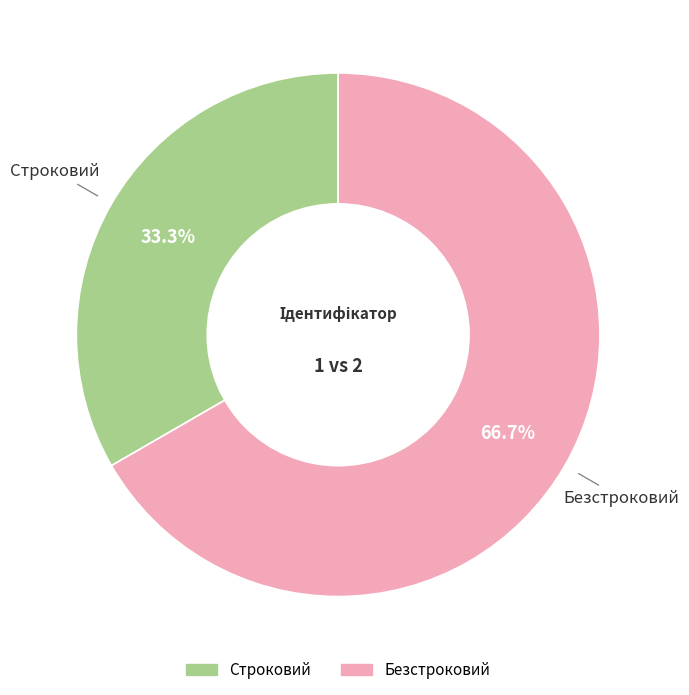

True or false: Безстроковий accounts for 60% of the total.

False